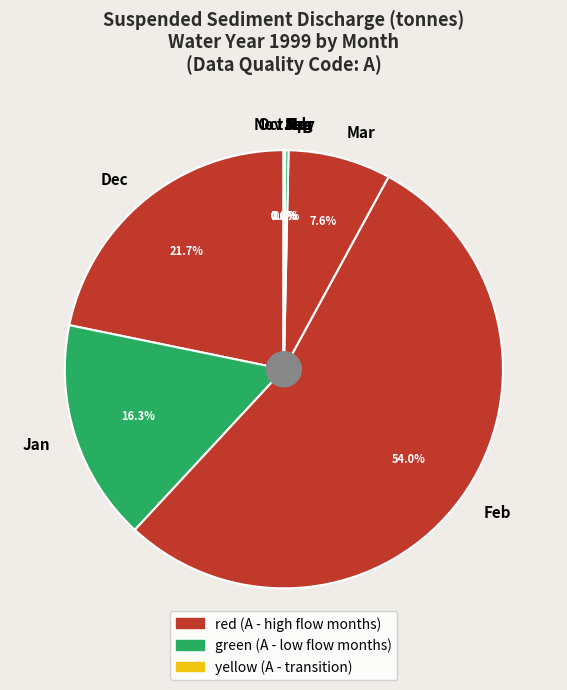

What portion of the pie excludes Mar?

92.4%